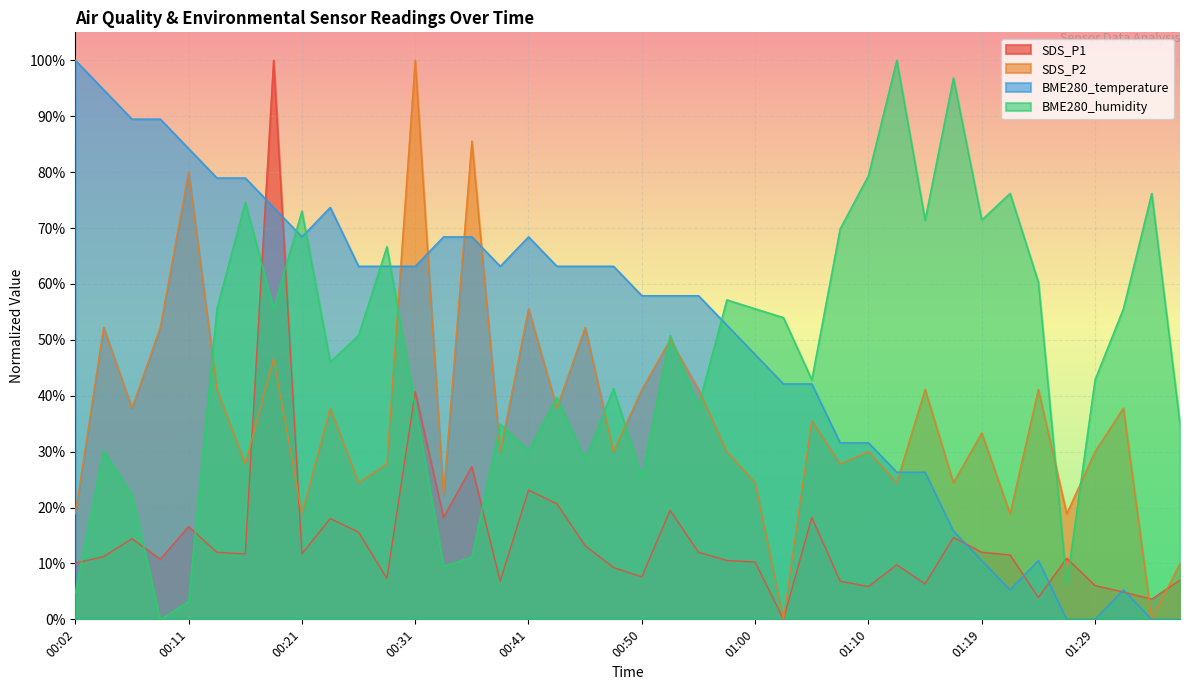

How many data points in BME280_humidity are above 0?

39